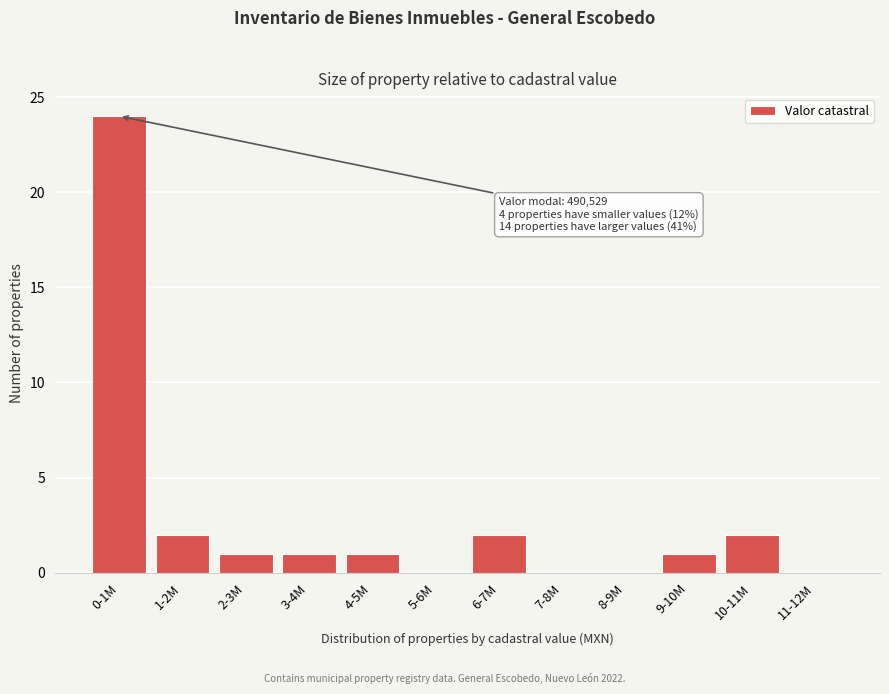

Reading left to right, extract all data points from this chart.

0-1M=24	1-2M=2	2-3M=1	3-4M=1	4-5M=1	5-6M=0	6-7M=2	7-8M=0	8-9M=0	9-10M=1	10-11M=2	11-12M=0